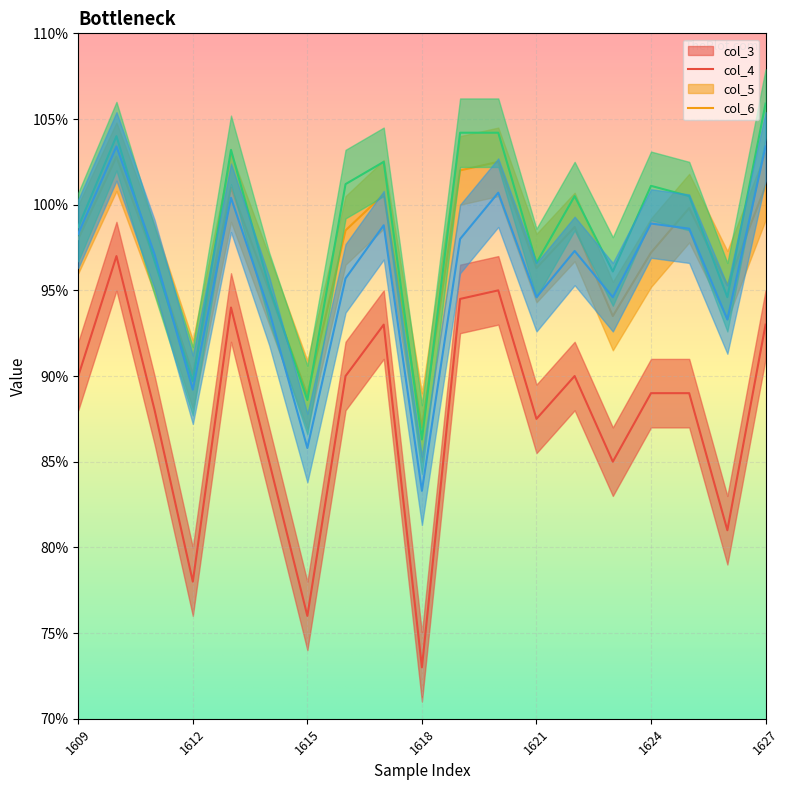

Does the chart display data point markers on the line(s)?

No